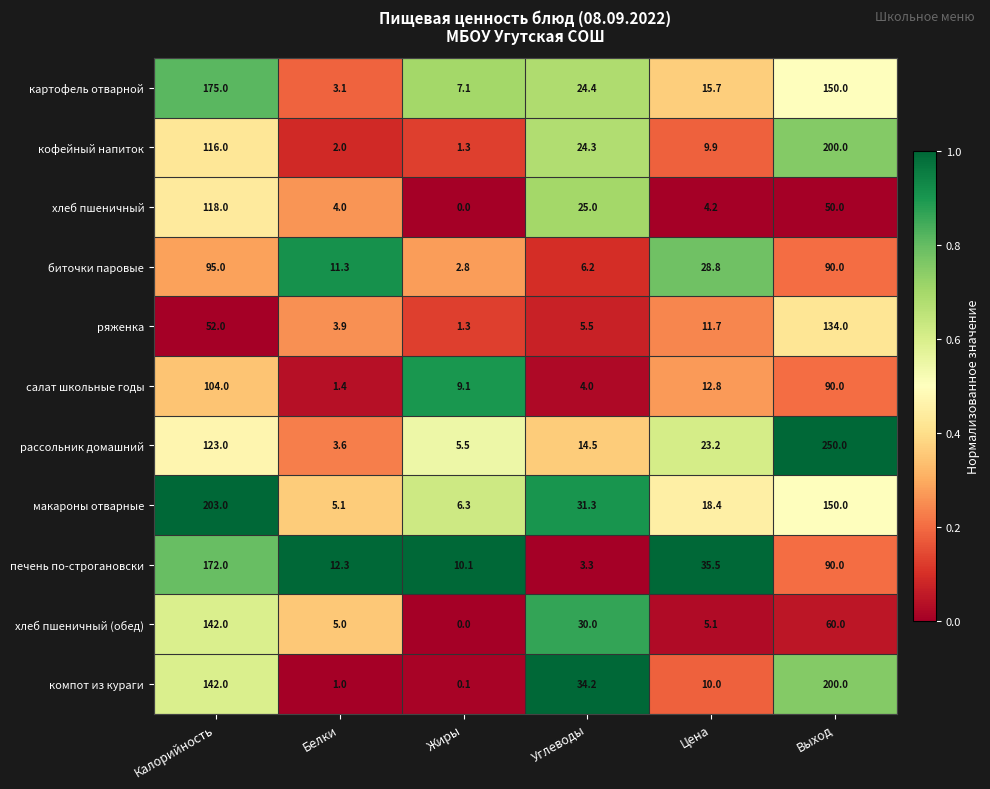

Which category has the lowest value across all series?

Жиры